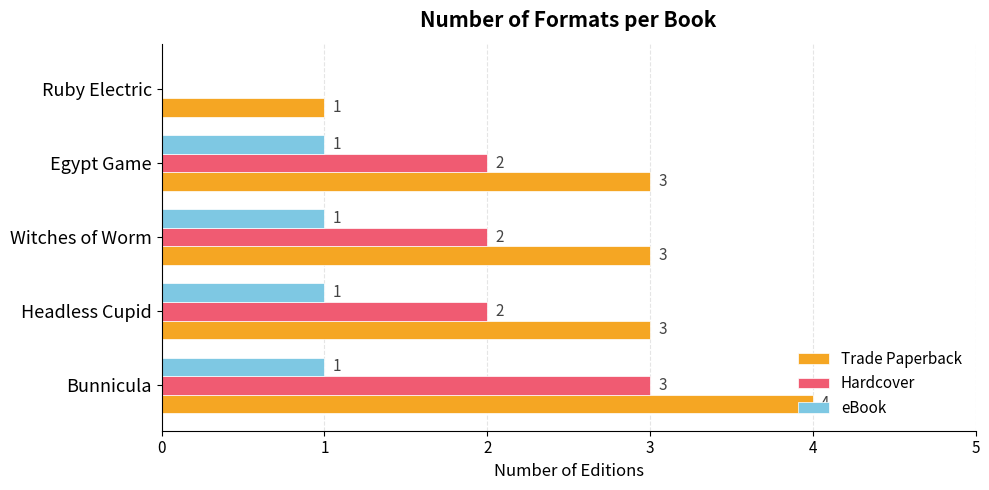

Is the value of Hardcover at Witches of Worm greater than the value of eBook at Witches of Worm?

Yes